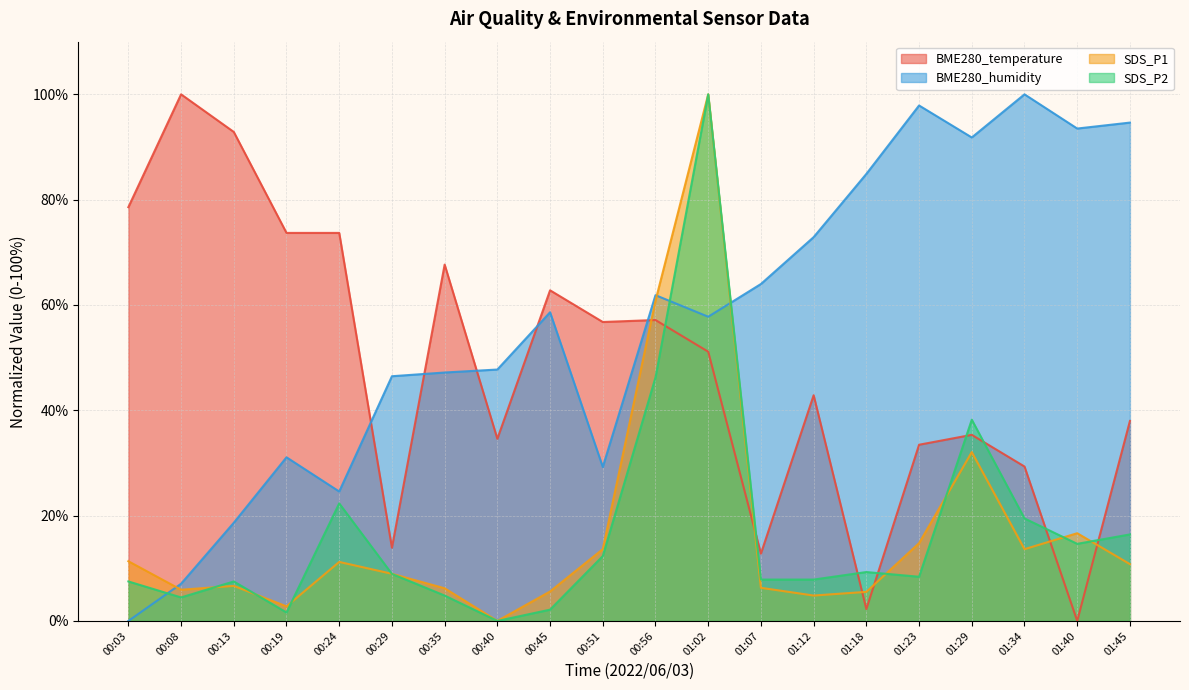

Reading left to right, transcribe all the data shown in this chart.

BME280_temperature: 78.6	100.0	92.9	73.7	73.7	13.9	67.7	34.6	62.8	56.8	57.1	51.1	12.8	42.9	2.3	33.5	35.3	29.3	0.0	38.0
BME280_humidity: 0.0	7.1	18.6	31.1	24.6	46.5	47.2	47.7	58.6	29.2	61.9	57.8	64.0	72.9	84.9	97.9	91.8	100.0	93.5	94.6
SDS_P1: 11.3	5.9	6.7	2.8	11.2	9.0	6.2	0.0	5.6	13.6	60.8	100.0	6.3	4.8	5.5	14.8	32.1	13.6	16.7	10.8
SDS_P2: 7.5	4.5	7.5	1.6	22.3	8.9	4.8	0.0	2.1	12.3	46.2	100.0	7.9	7.9	9.3	8.4	38.2	19.5	14.6	16.4